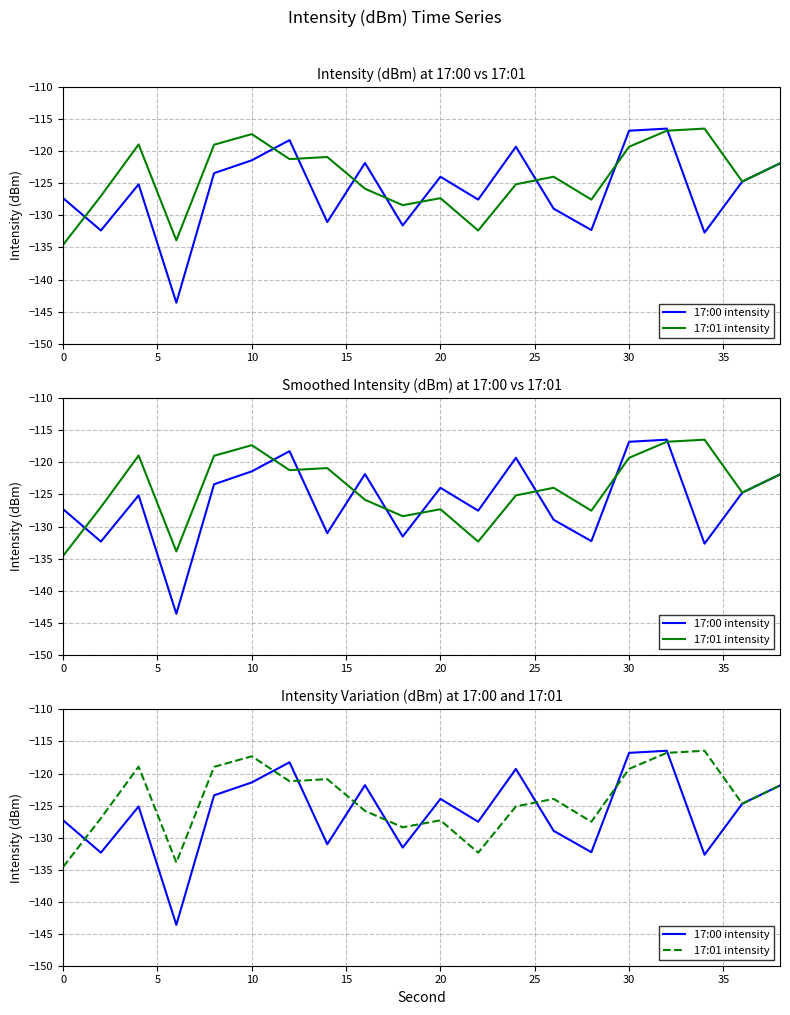

What is the maximum value for 17:01 intensity?

-116.4